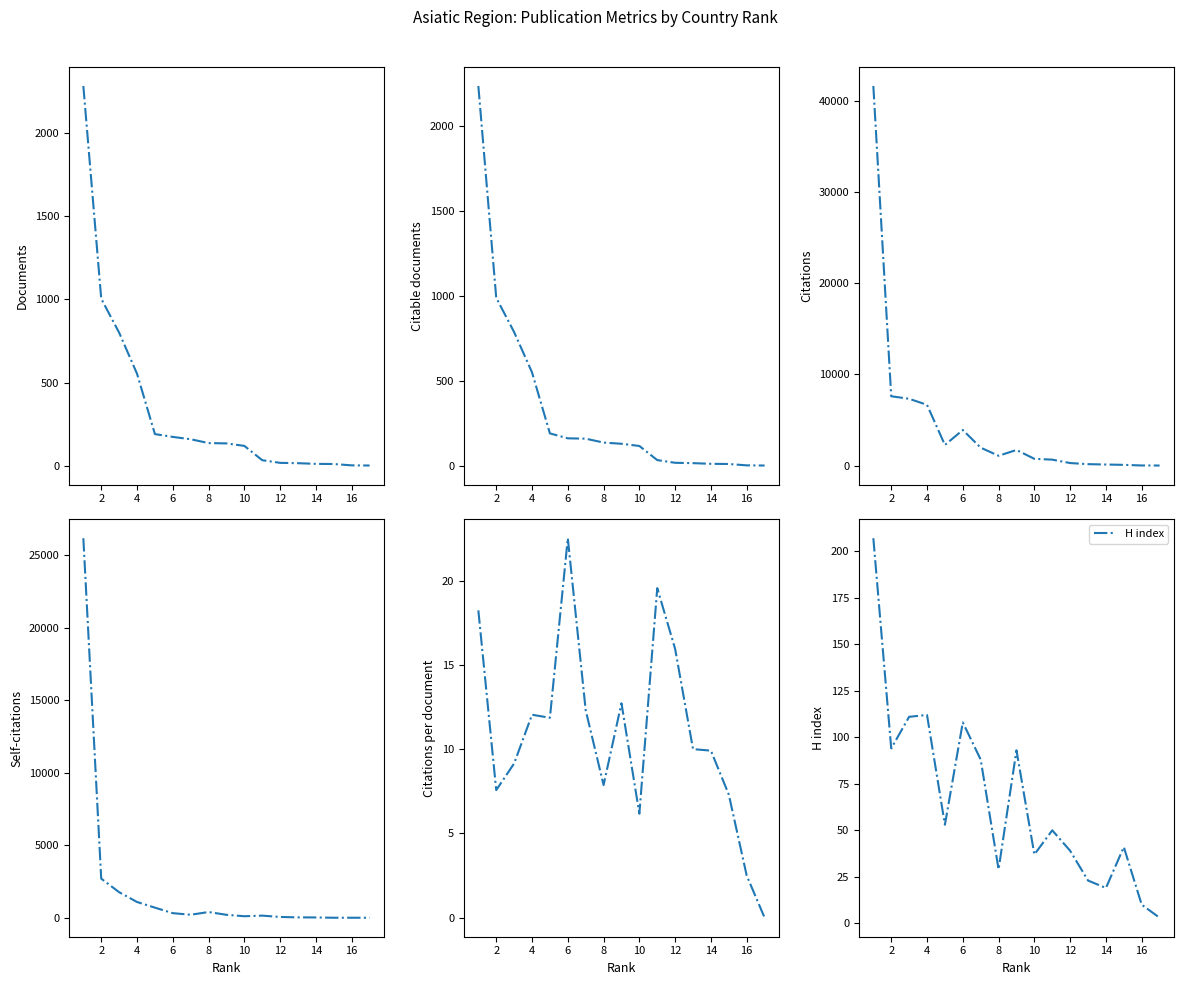

True or false: H index has a value of 19 at 14.

True